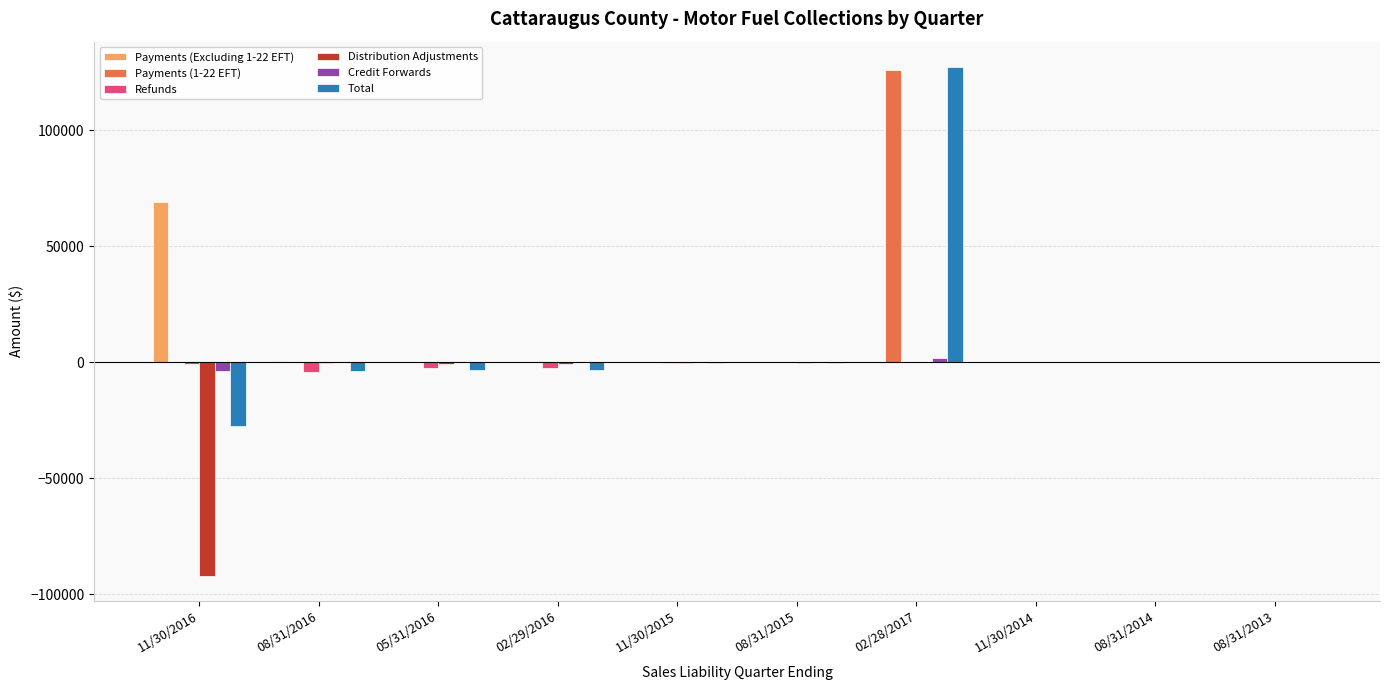

At which label does Credit Forwards reach its peak?

02/28/2017